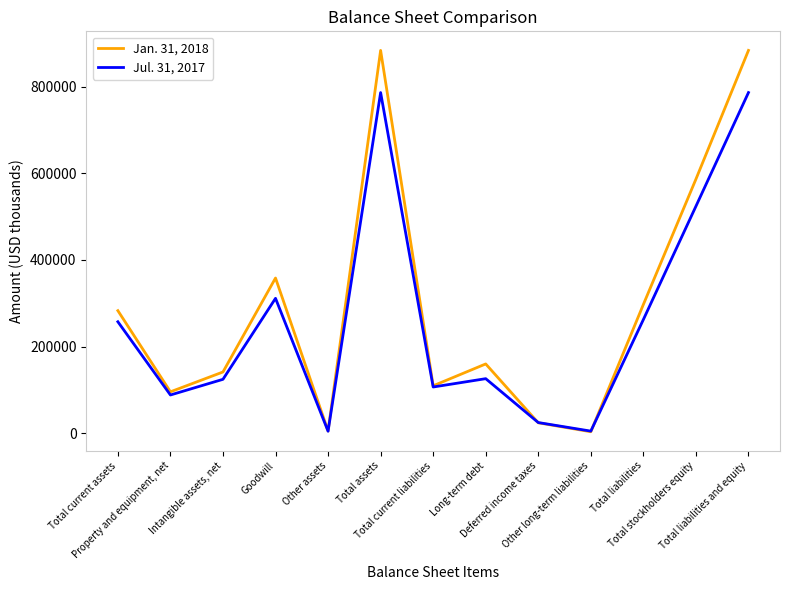

Which series has the largest range (max minus min)?

Jan. 31, 2018